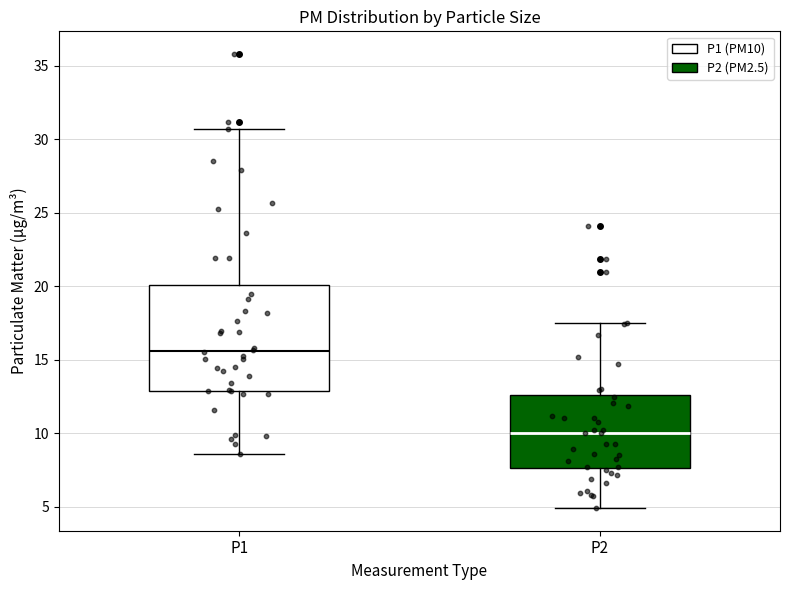

Reading left to right, transcribe this box plot: for each box, give where its median line is, the range the box spans, and where its two whiskers end, as read against the y-axis. The values are not printed on the chart, so give them approximately, as read against the axis.

P1: median 15.5, box 13.0 to 20.0, whiskers 8.5 to 30.5
P2: median 10.0, box 7.5 to 12.5, whiskers 5.0 to 17.5